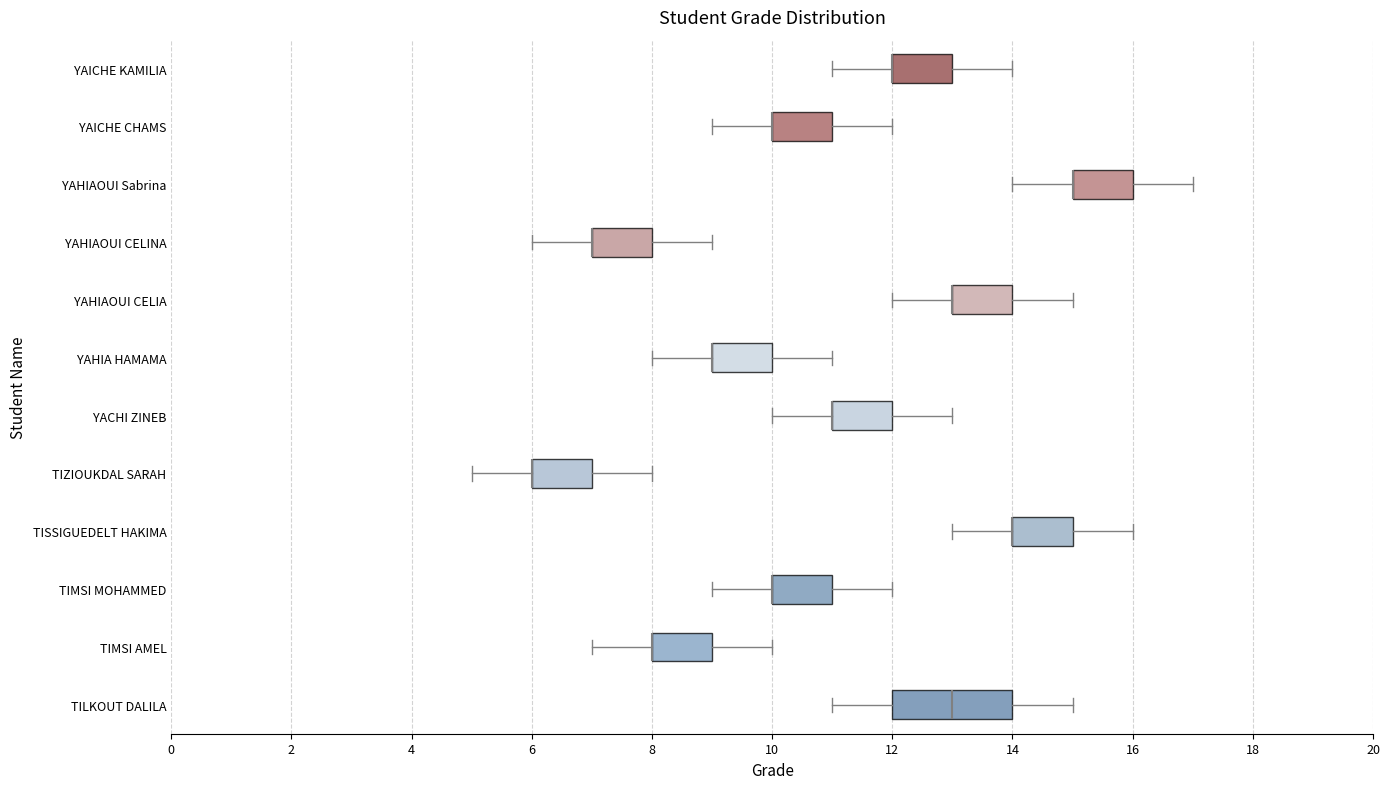

Comparing the boxes themselves (not the whiskers), which one is the widest?

TILKOUT DALILA